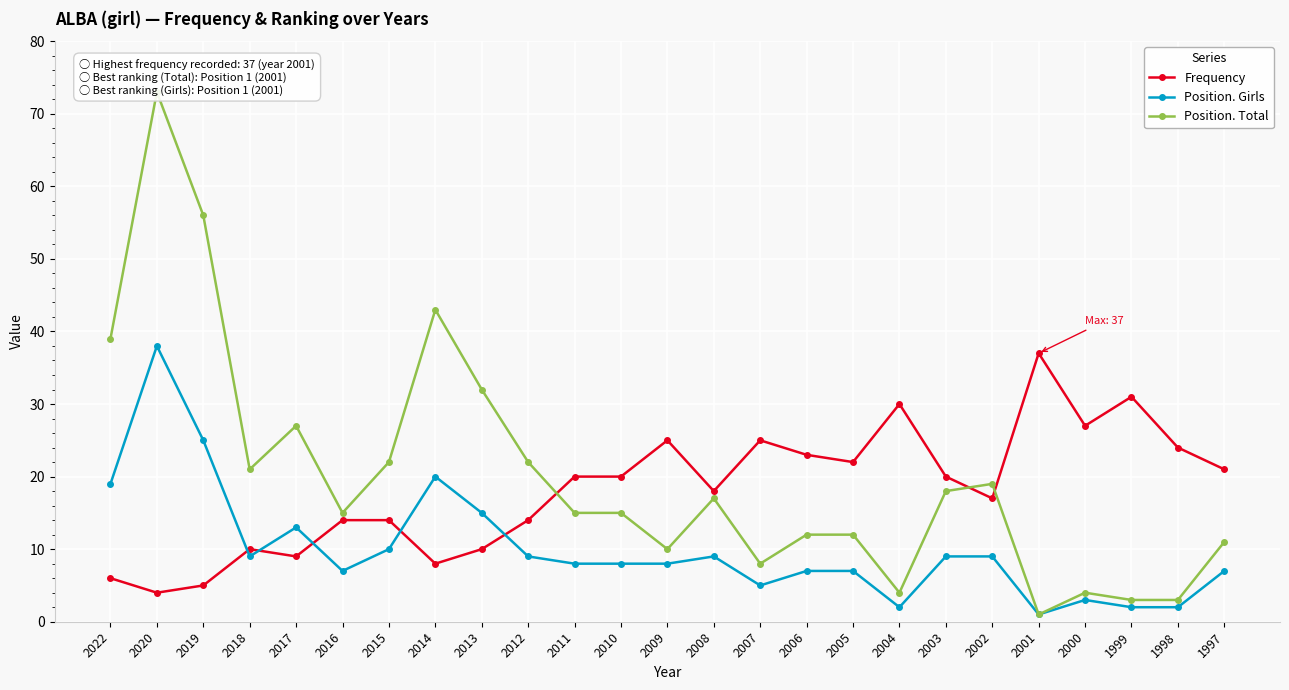

How many categories are shown in the chart?

25